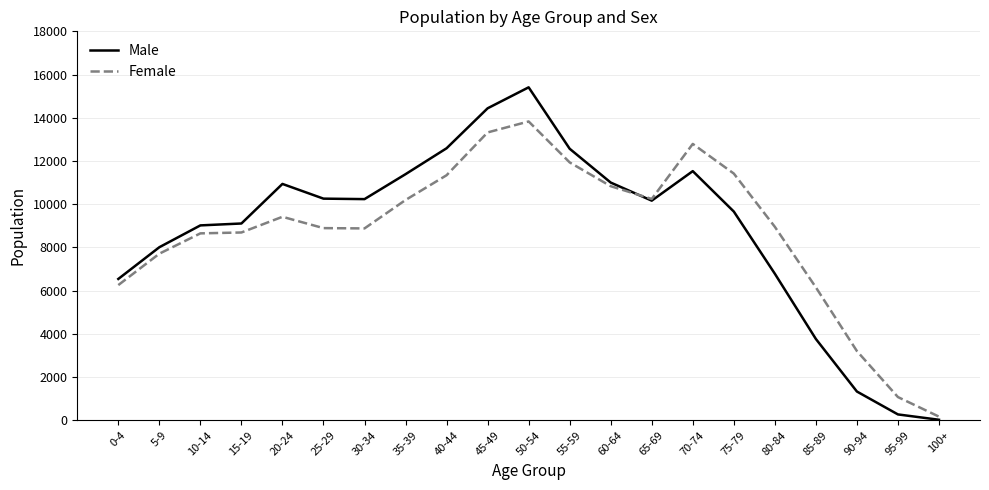

List the series in order of their peak value, highest first.

Male, Female